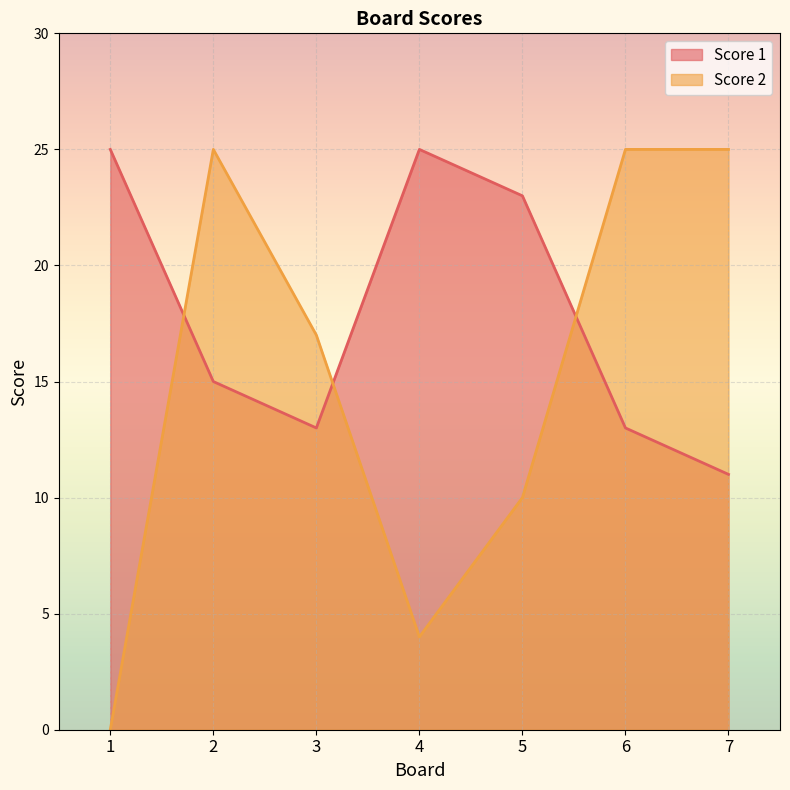

Rank the series at 5 from highest to lowest value.

Score 1, Score 2